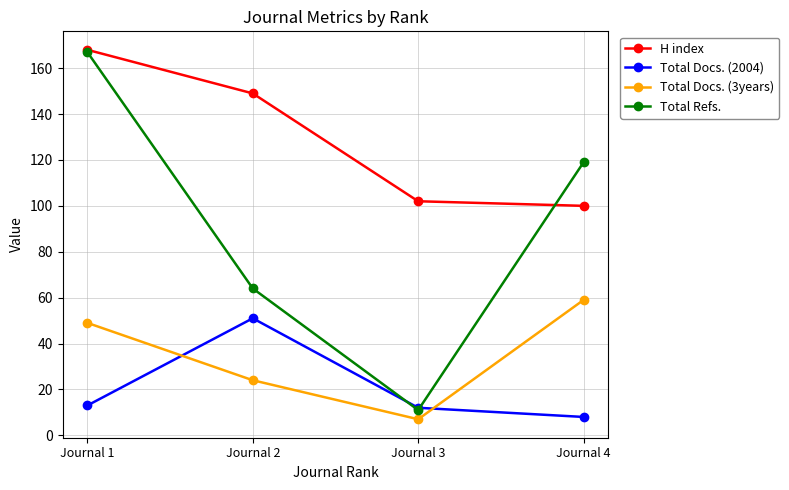

What is the value of the Total Docs. (2004) point at the 1st from the left?

13